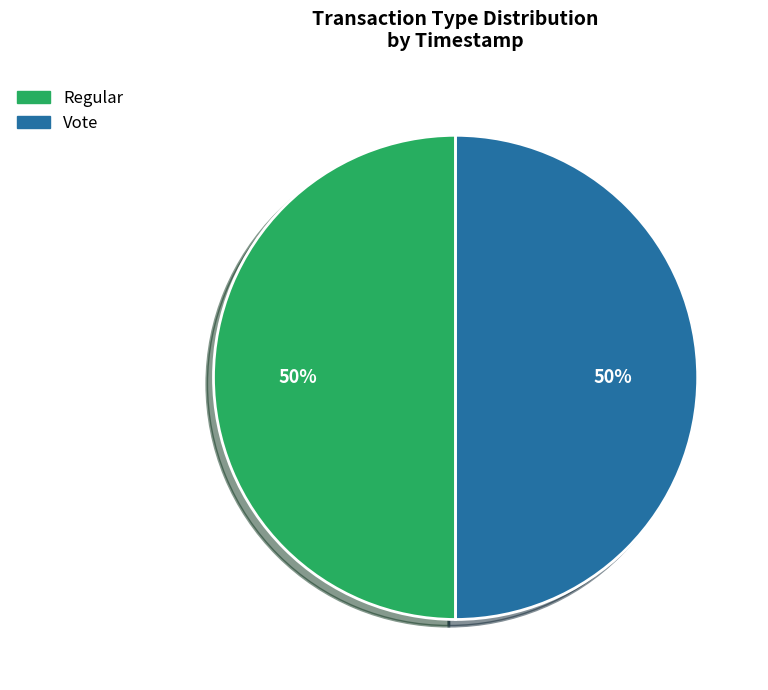

To the nearest percent, what is the combined percentage of Vote and Regular?

100%